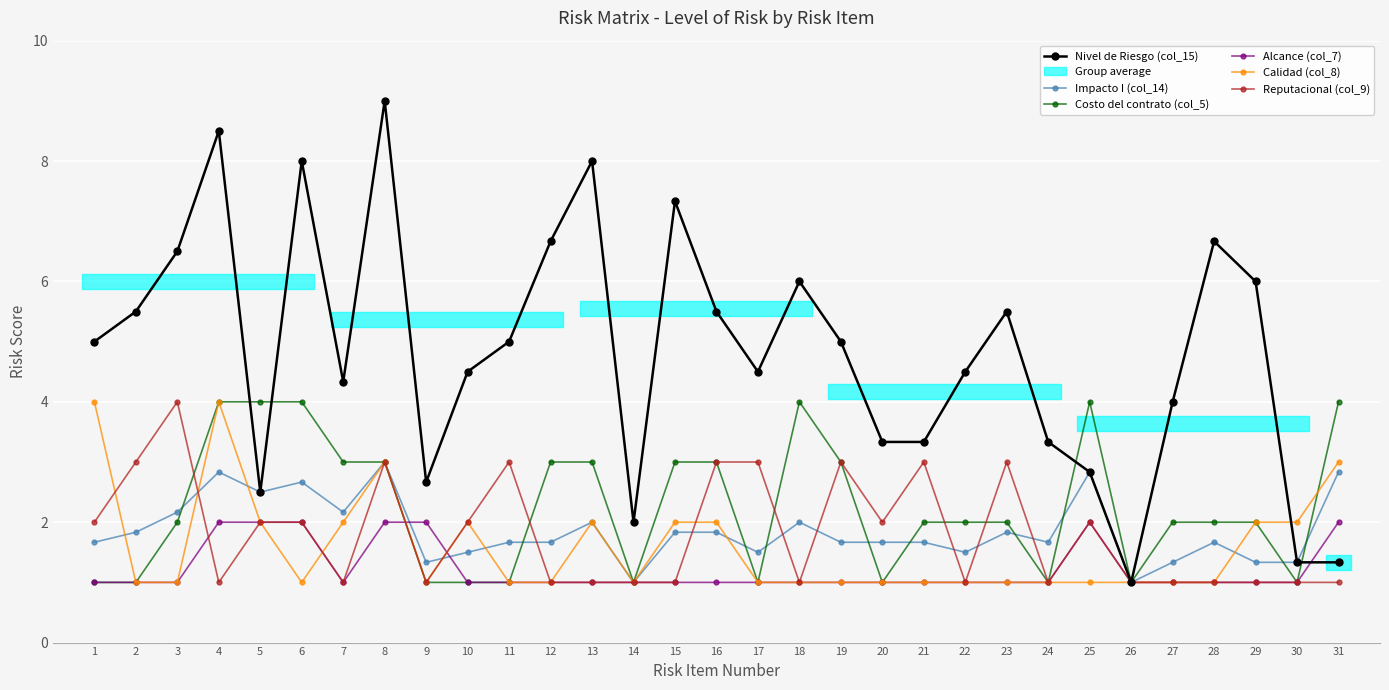

True or false: Impacto I (col_14) has more than 2 interior local peaks.

True